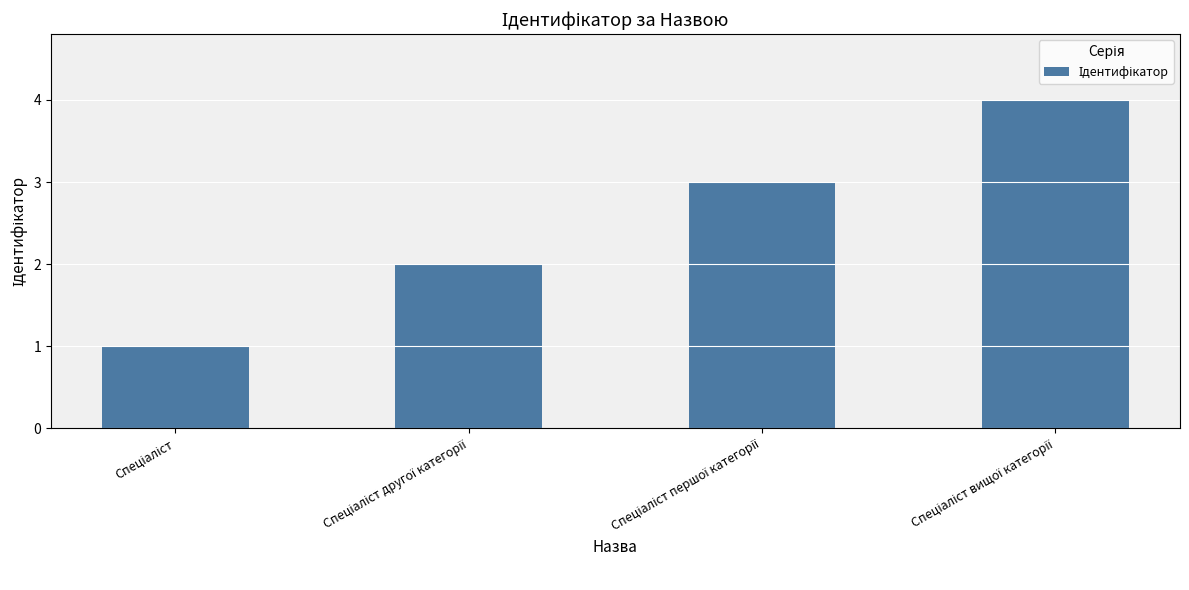

What is the greatest value displayed?

4